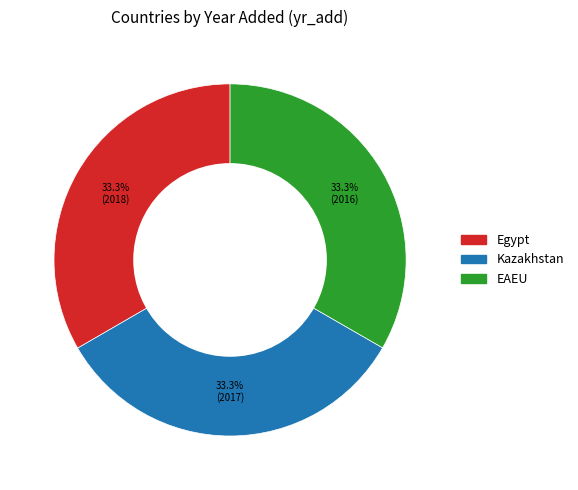

Is the sum of Kazakhstan and Egypt greater than half?

Yes